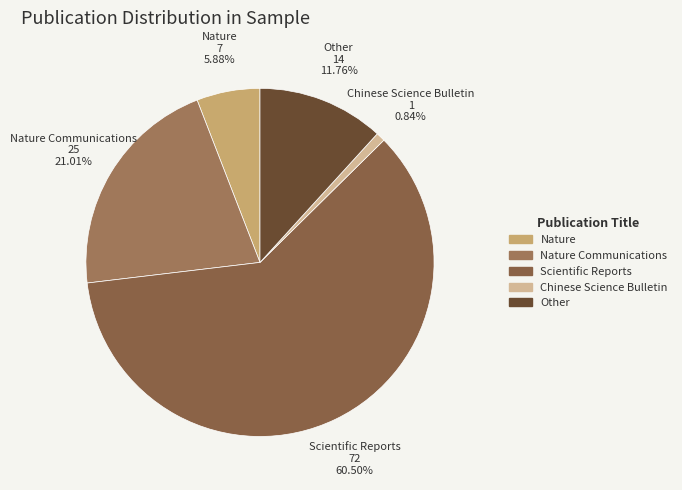

Which slice is the smallest?

Chinese Science Bulletin